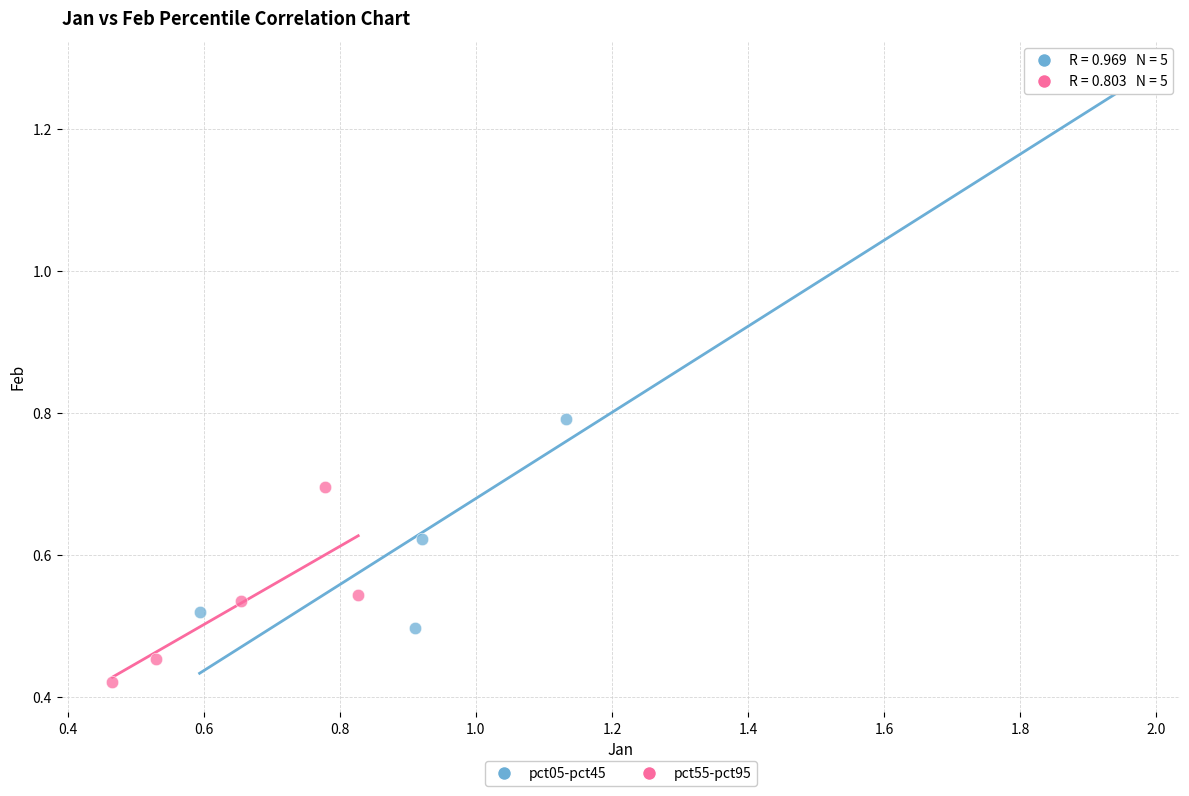

Which series reaches the maximum Y coordinate?

pct05-pct45